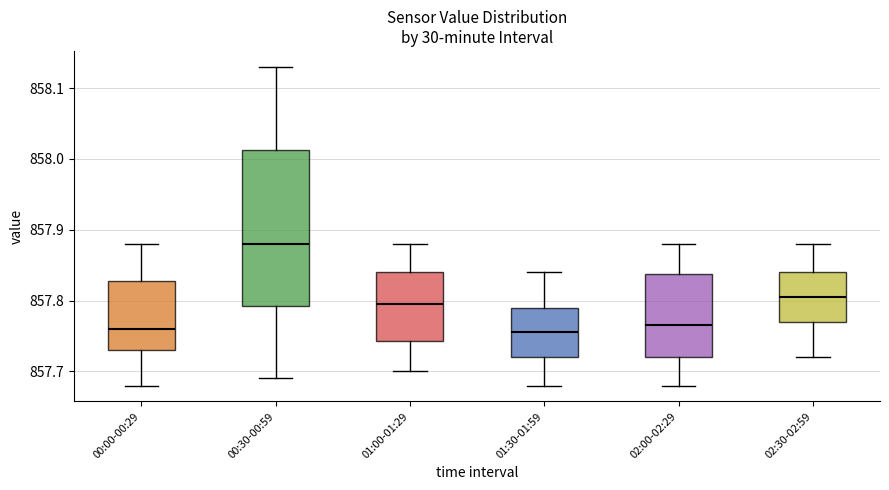

Reading left to right, transcribe this box plot: for each box, give where its median line is, the range the box spans, and where its two whiskers end, as read against the y-axis. The values are not printed on the chart, so give them approximately, as read against the axis.

00:00-00:29: median 857.76, box 857.73 to 857.83, whiskers 857.68 to 857.88
00:30-00:59: median 857.88, box 857.79 to 858.01, whiskers 857.69 to 858.13
01:00-01:29: median 857.80, box 857.74 to 857.84, whiskers 857.70 to 857.88
01:30-01:59: median 857.76, box 857.72 to 857.79, whiskers 857.68 to 857.84
02:00-02:29: median 857.77, box 857.72 to 857.84, whiskers 857.68 to 857.88
02:30-02:59: median 857.81, box 857.77 to 857.84, whiskers 857.72 to 857.88